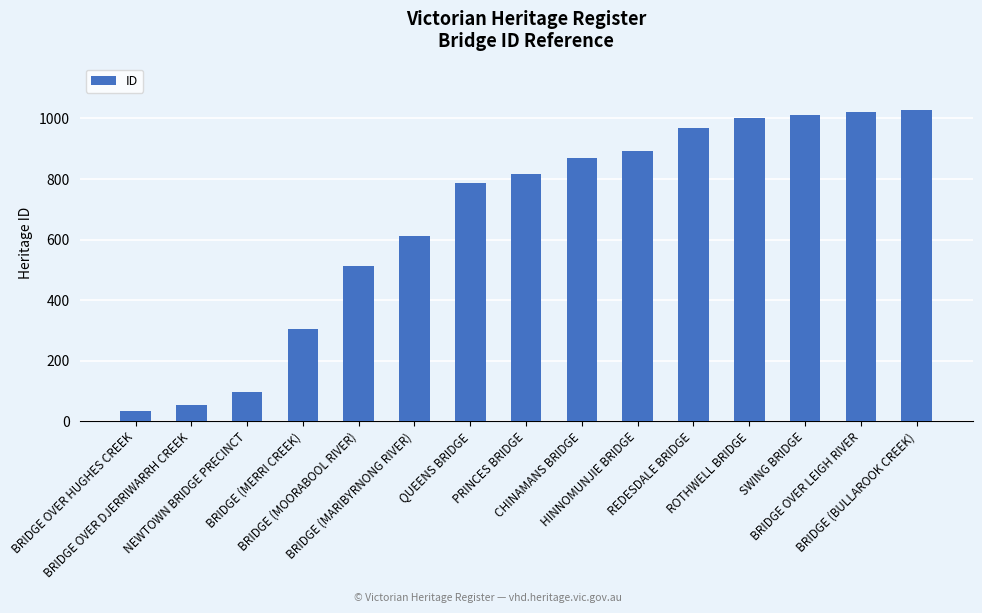

Is it true that the value at HINNOMUNJIE BRIDGE is 432?

False